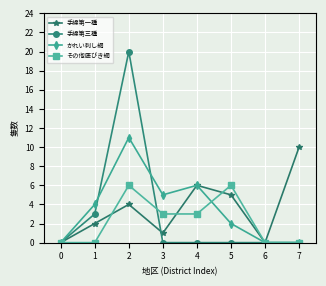

How many values in the その他底びき網 series are below 3?

4